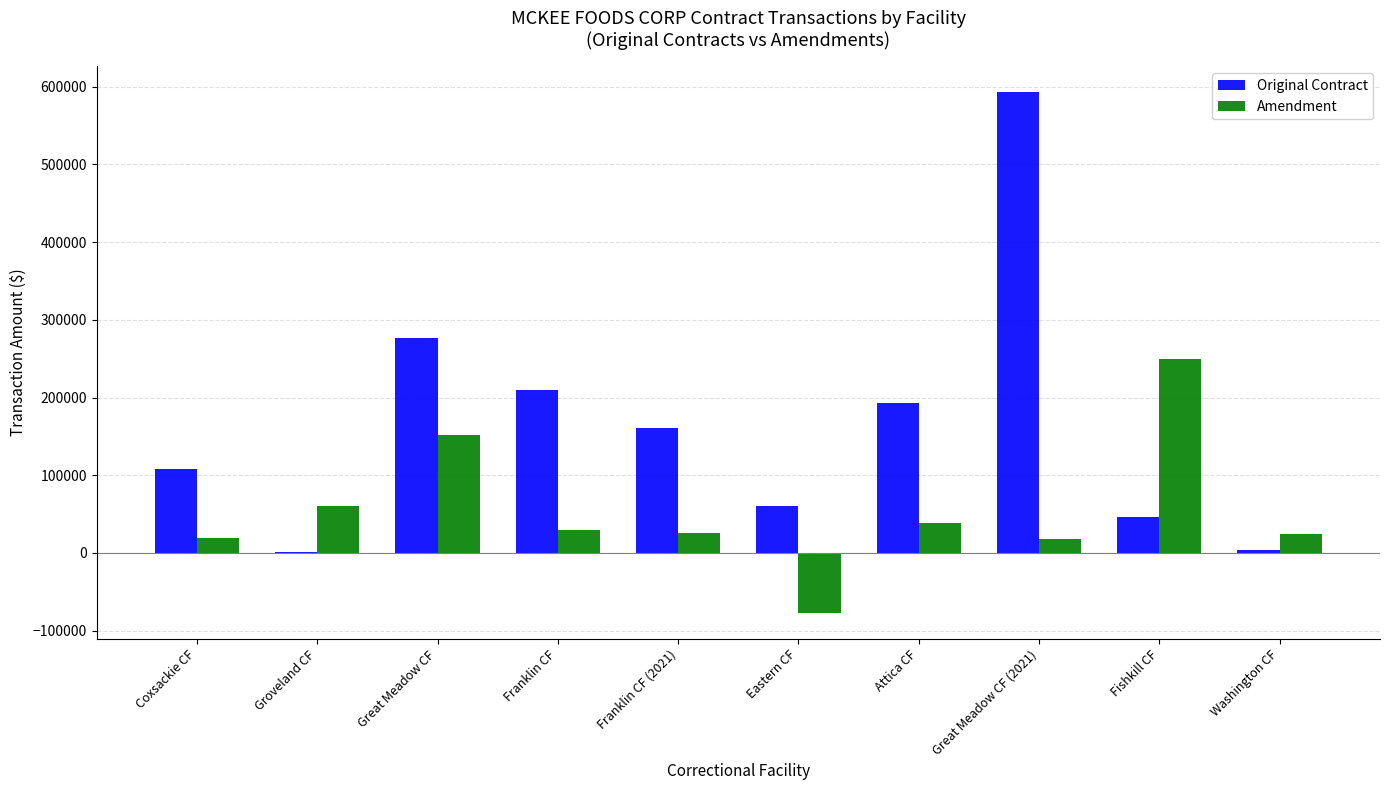

Is the value of Original Contract at Franklin CF (2021) greater than the value of Amendment at Great Meadow CF (2021)?

Yes